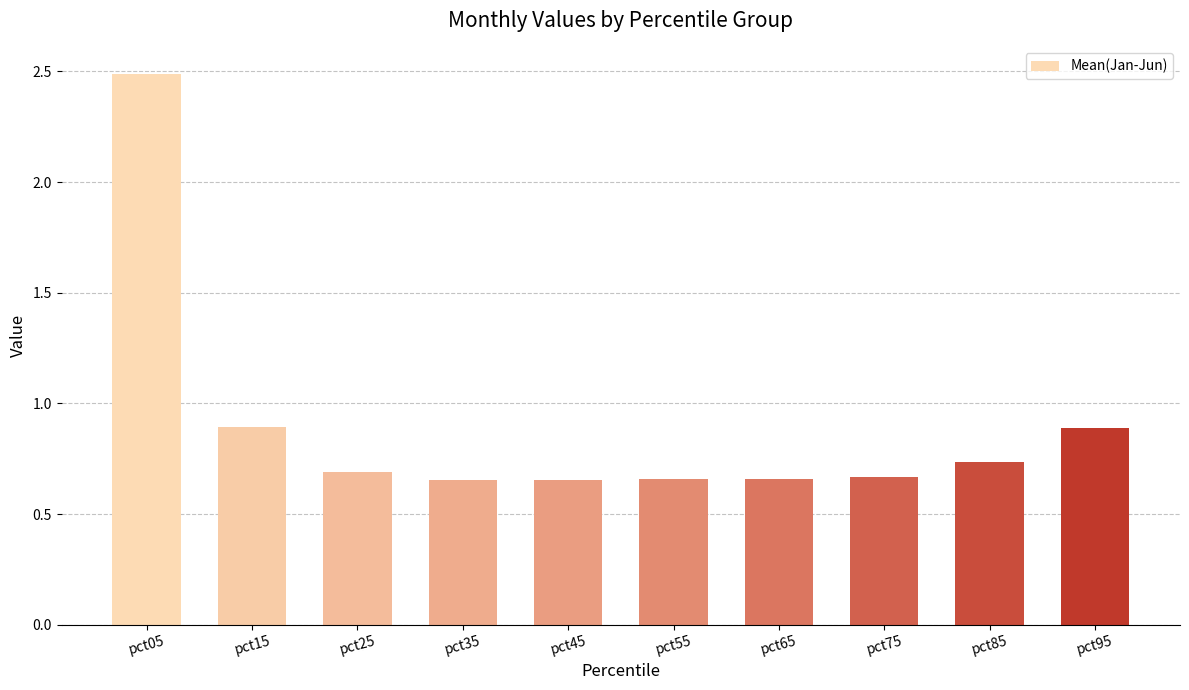

The chart shows a value of 0.9 at pct95. True or false?

True